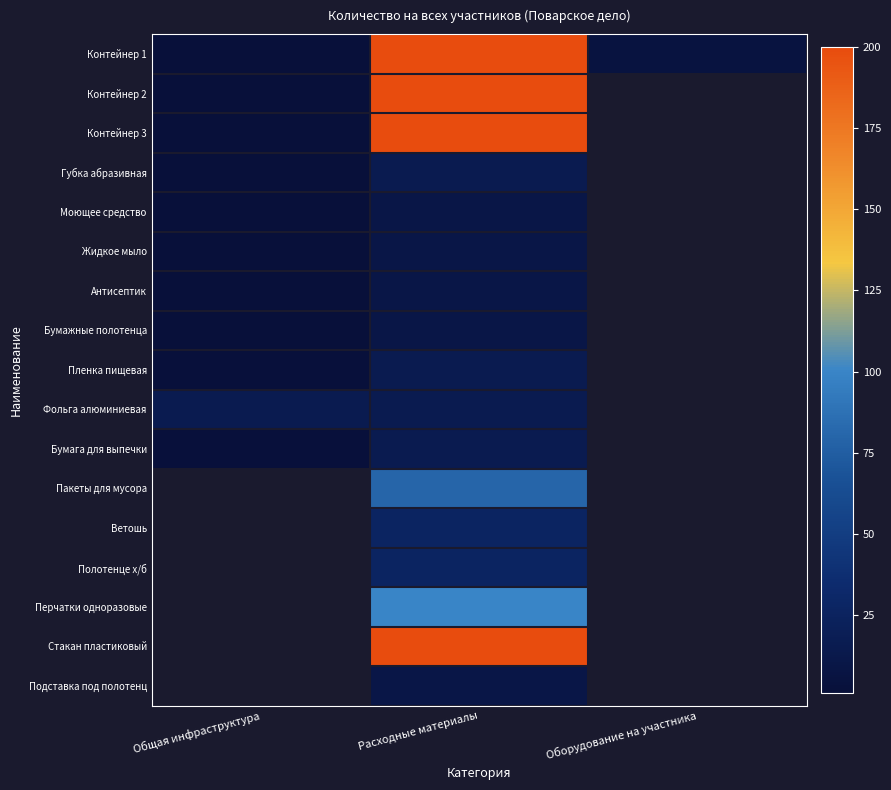

What is the difference between the highest and lowest values at Расходные материалы?

190